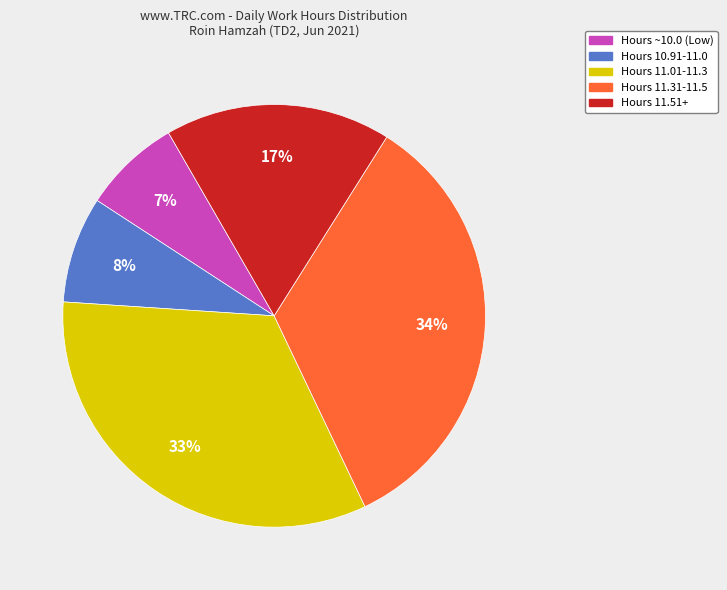

What is the largest slice in the pie chart?

Hours 11.31-11.5